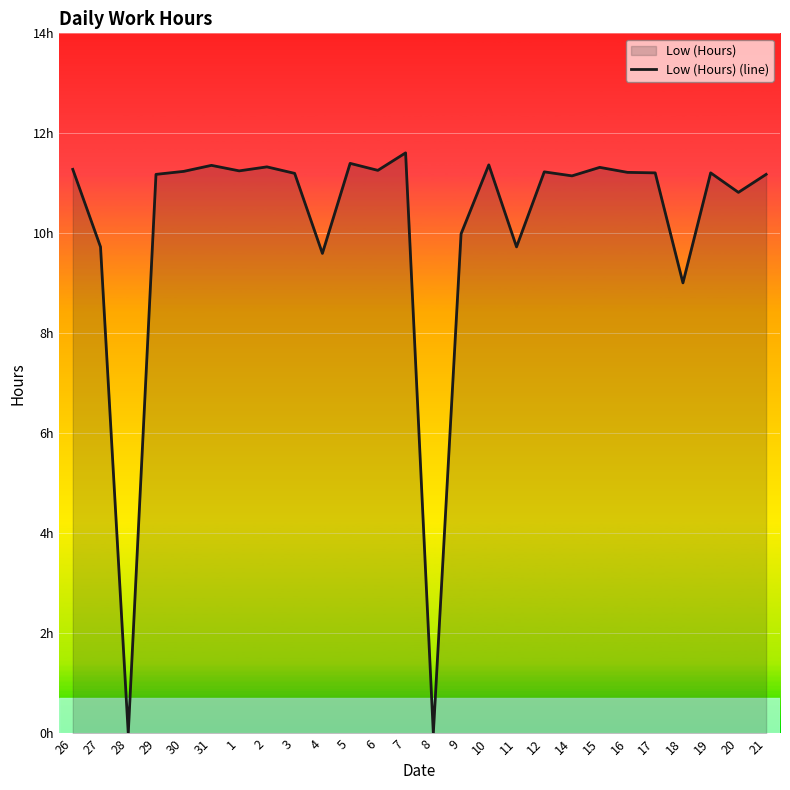

What is the difference between the maximum and minimum values?

11.6